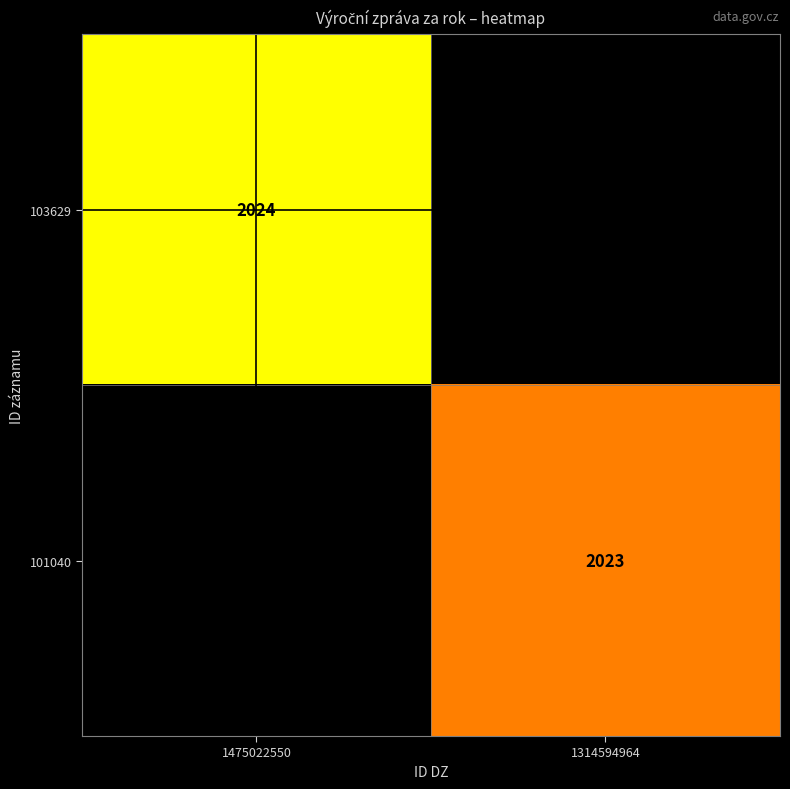

The 101040 series shows 2023 at 1314594964. True or false?

True